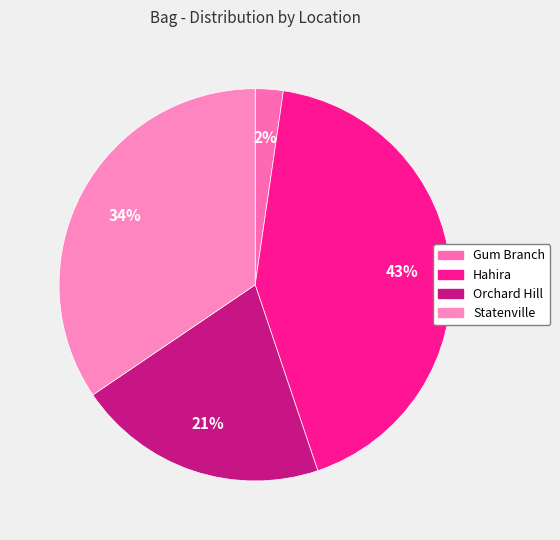

Is Hahira the majority of the pie?

No